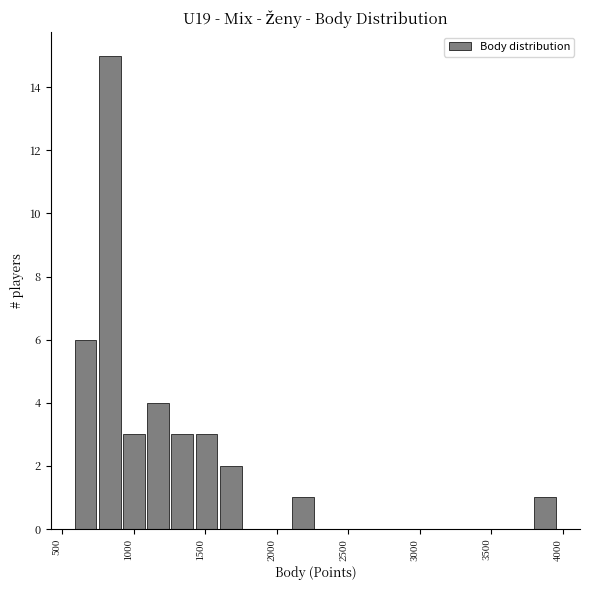

Read against the x-axis, roughly where is the centre of the tallest bar?

850